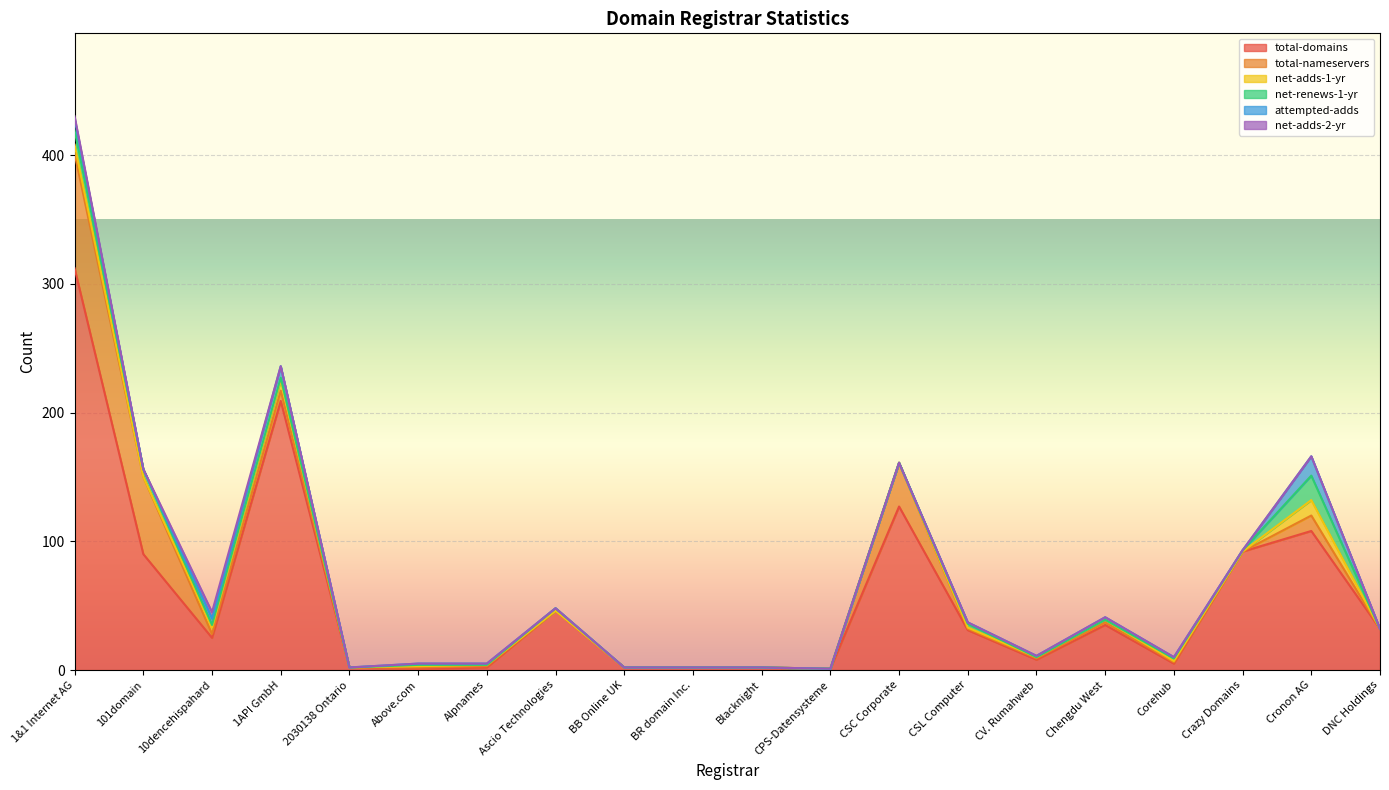

The net-renews-1-yr series shows 0 at CV. Rumahweb. True or false?

True